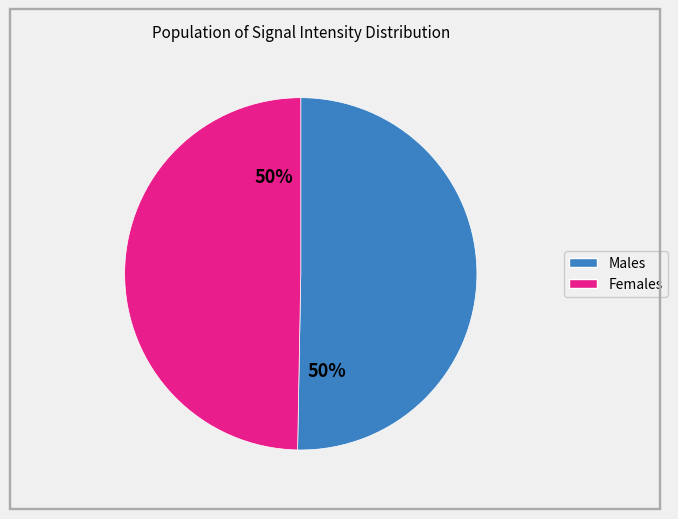

To the nearest percent, what is the average slice percentage?

50%